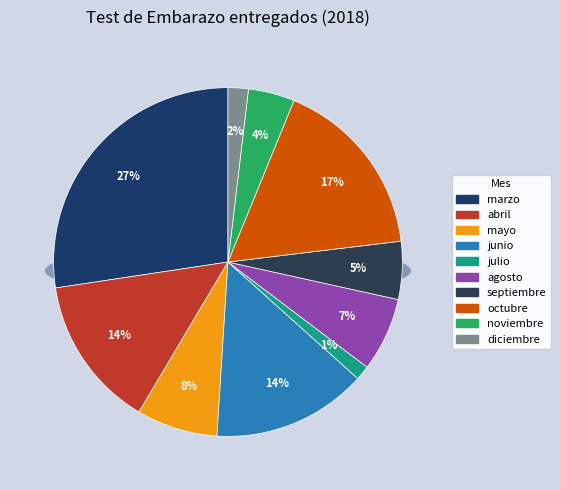

What percentage is the septiembre slice, to the nearest percent?

5%